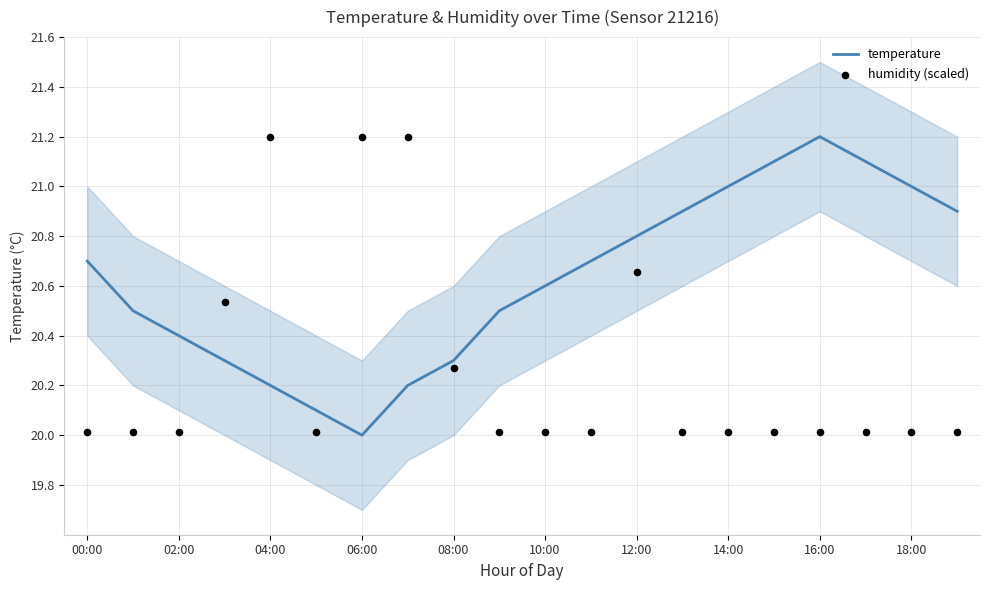

Which series has the largest Y range (max minus min)?

temperature